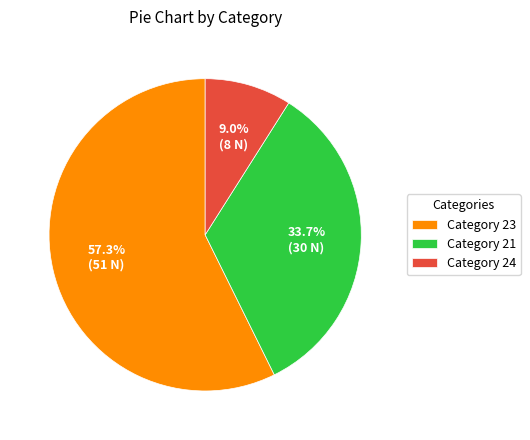

Count the number of slices in the pie.

3